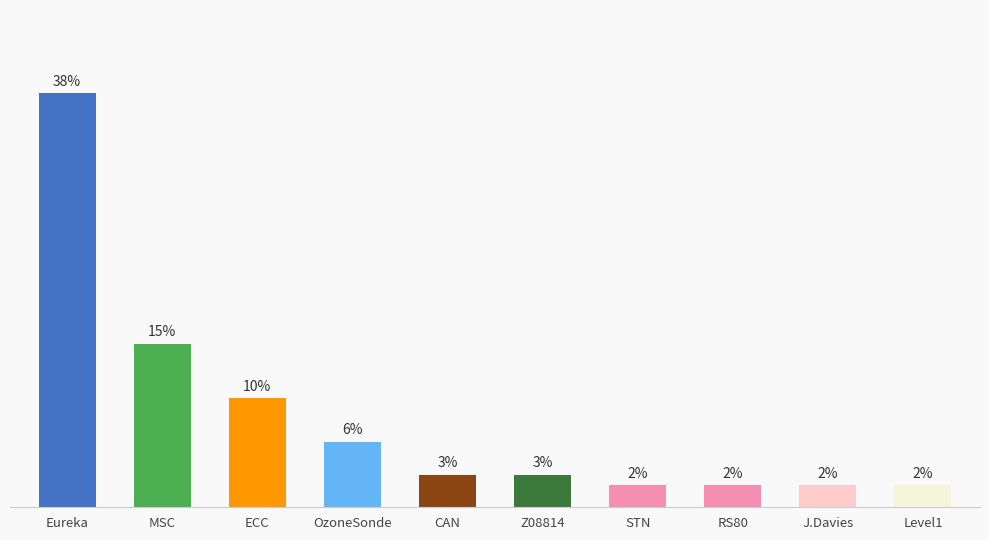

Which category has the highest value across all series?

Eureka